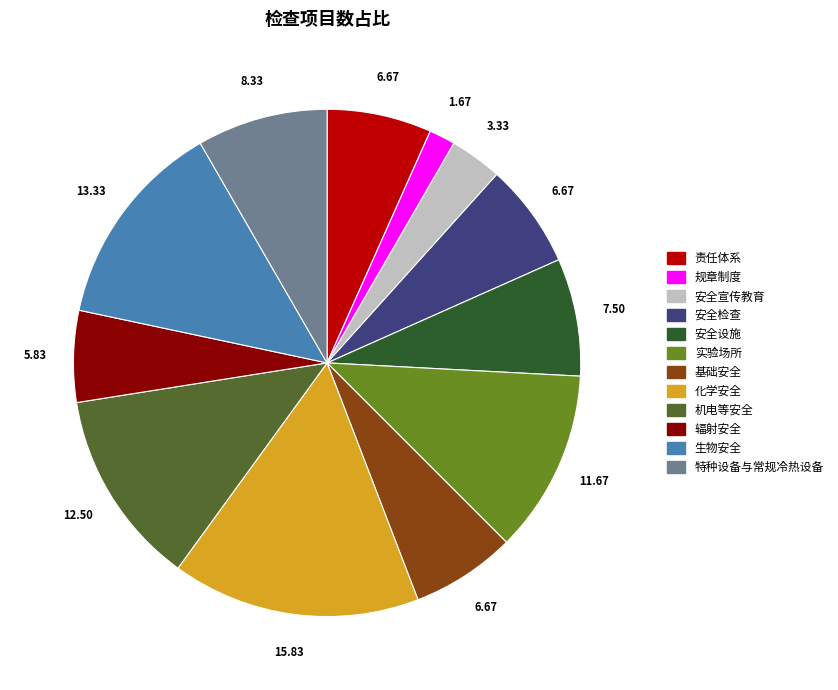

Do 机电等安全 and 实验场所 together represent more than half of the pie?

No